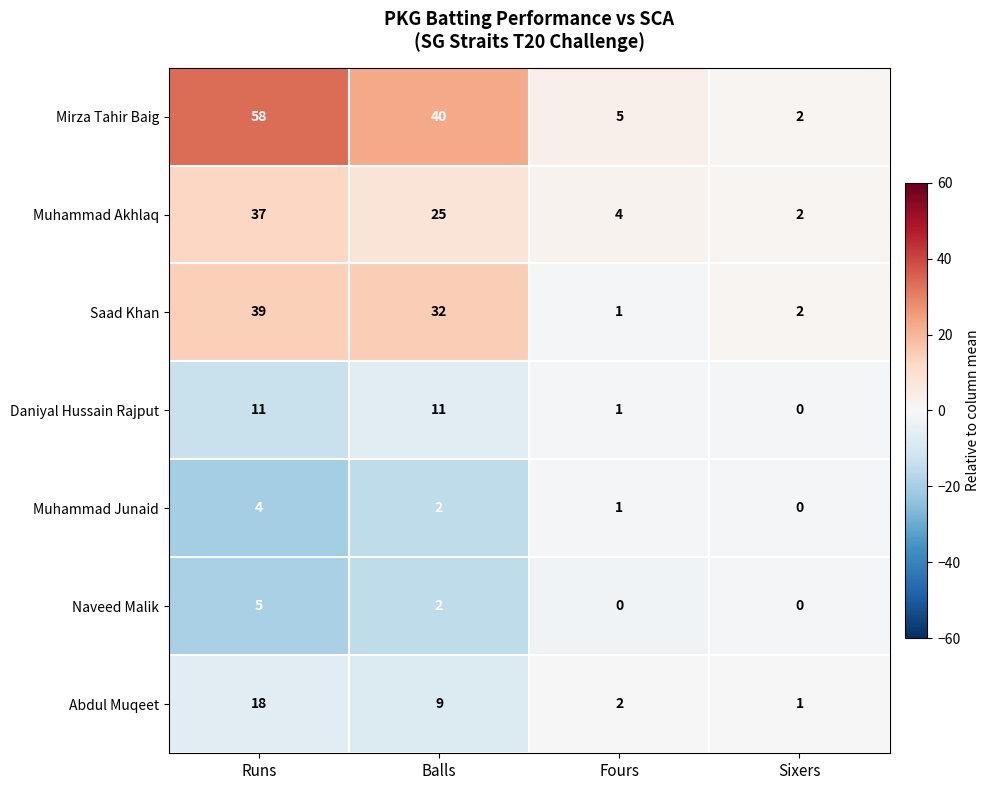

Rank the series by their maximum value, from highest to lowest.

Mirza Tahir Baig, Saad Khan, Muhammad Akhlaq, Abdul Muqeet, Daniyal Hussain Rajput, Naveed Malik, Muhammad Junaid